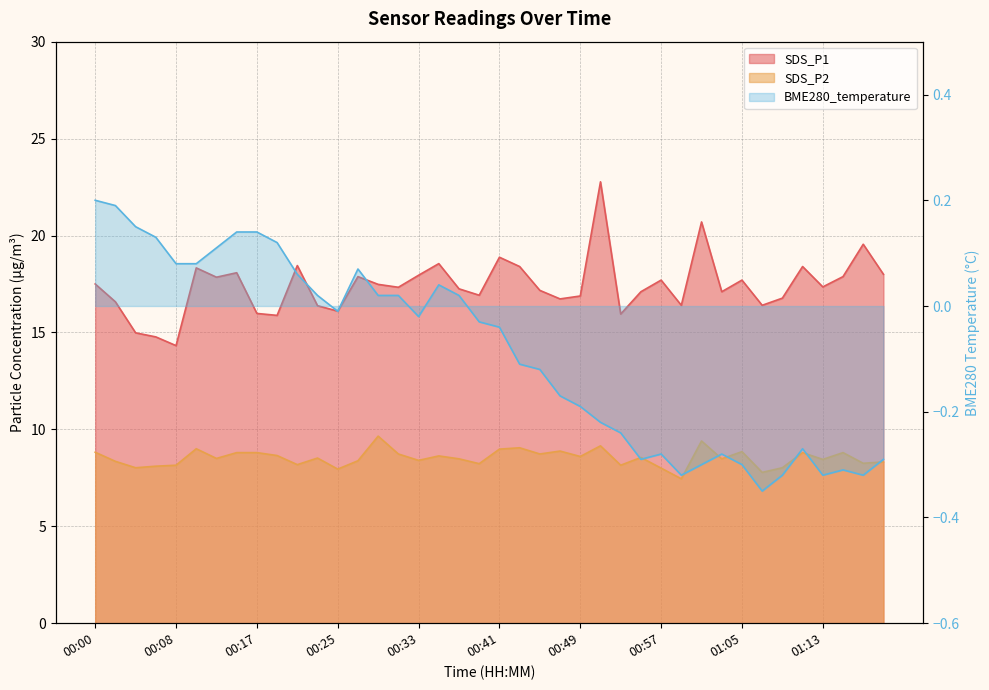

List the series in order of their peak value, highest first.

SDS_P1, SDS_P2, BME280_temperature